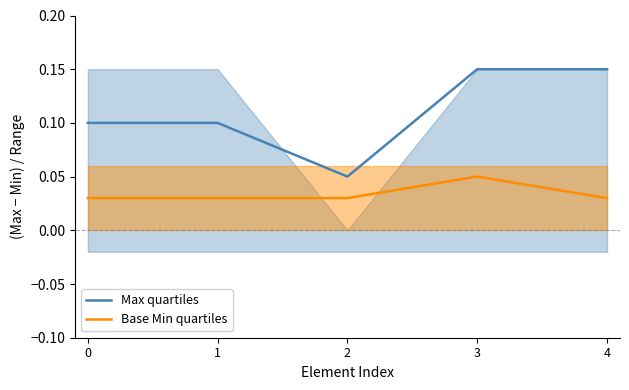

Does the chart have visible grid lines?

No